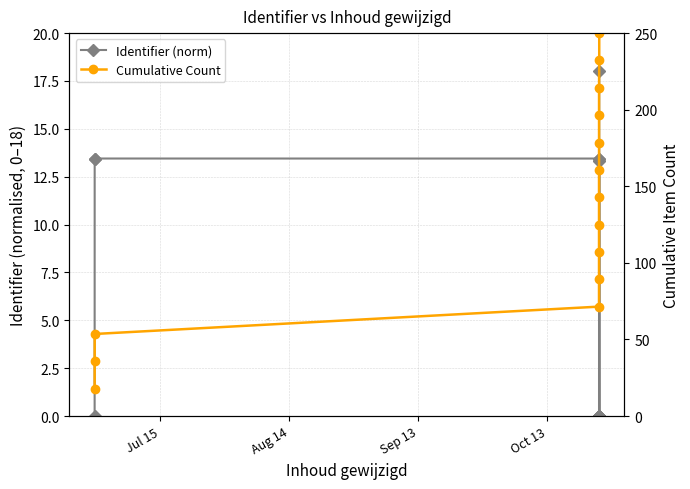

Which series has the largest range (max minus min)?

Cumulative Count